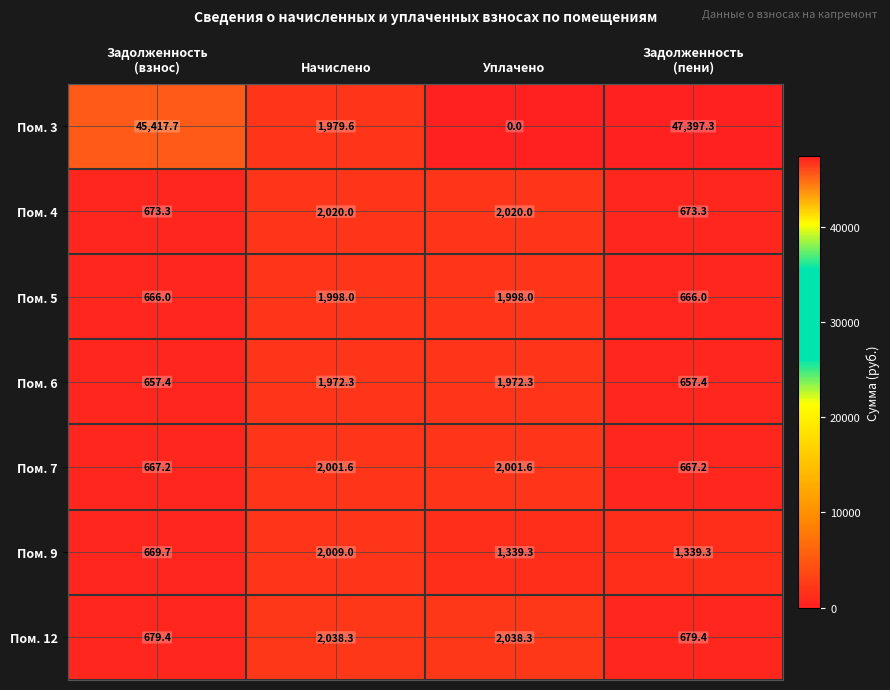

Which series has the largest total across all categories?

Пом. 3